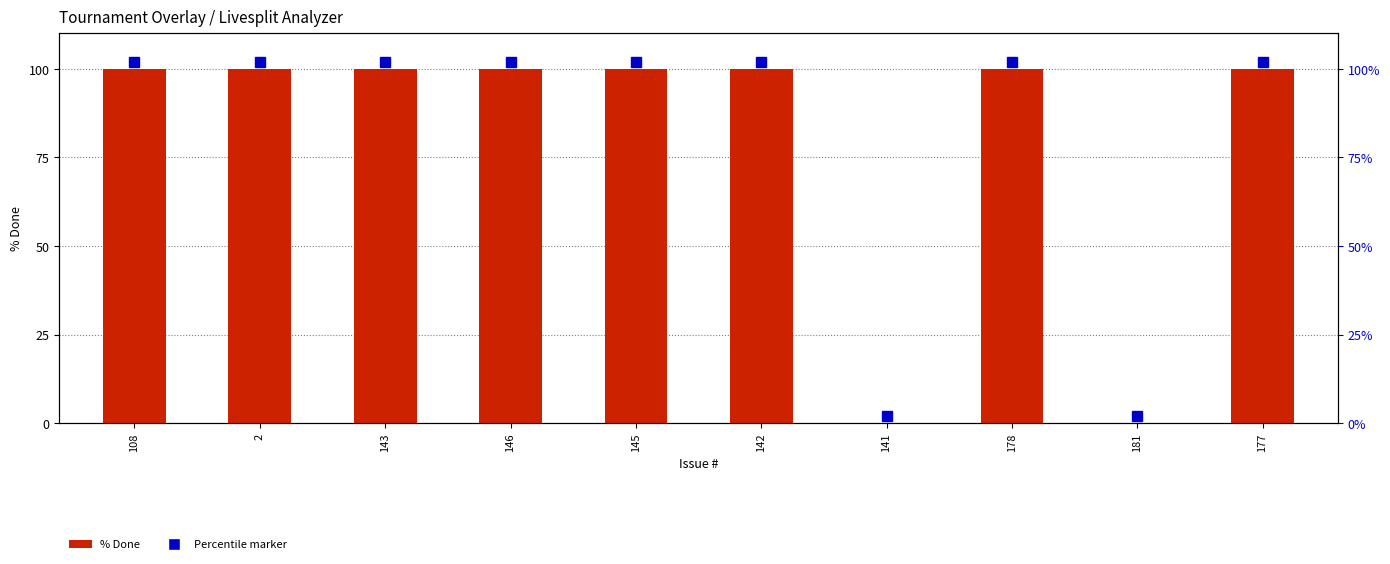

What value does the data have at 178, to the nearest 5?

100